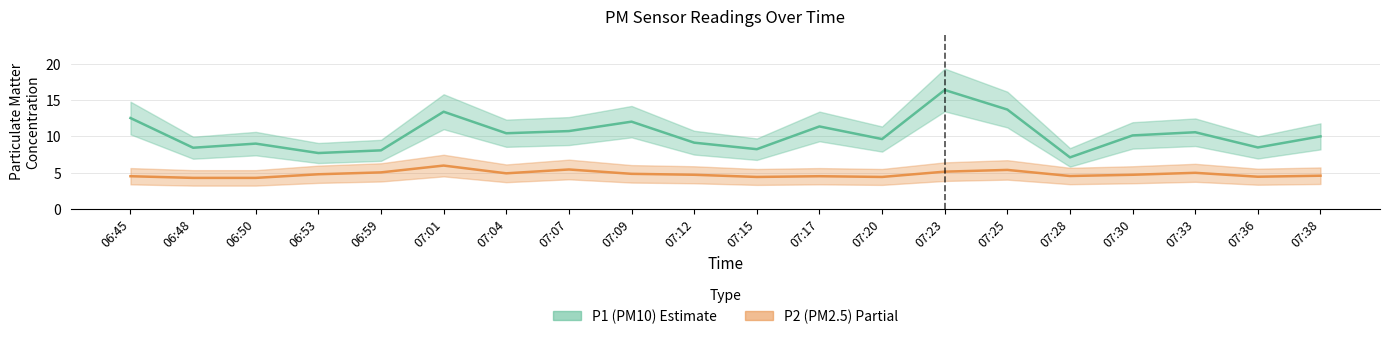

List the series in order of their overall mean, highest first.

P1, P2